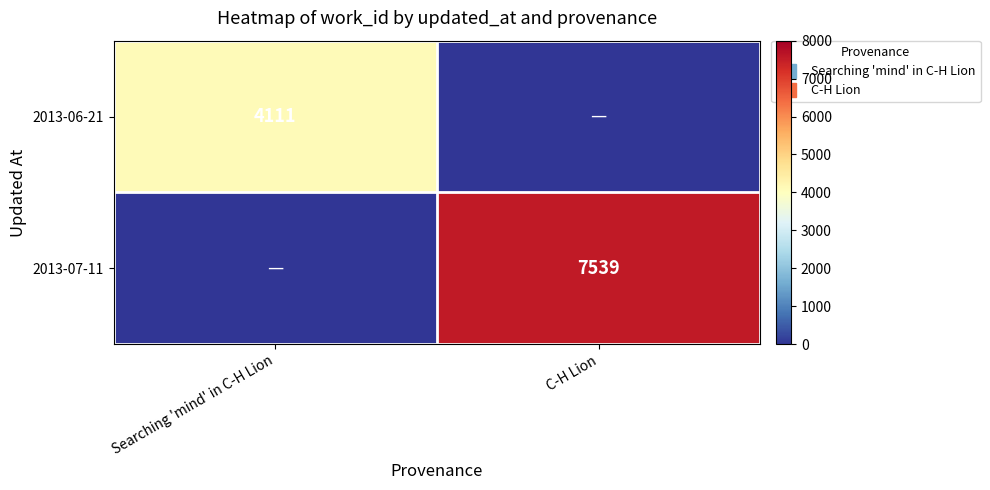

What is the difference between the highest and lowest values at Searching 'mind' in C-H Lion?

4111